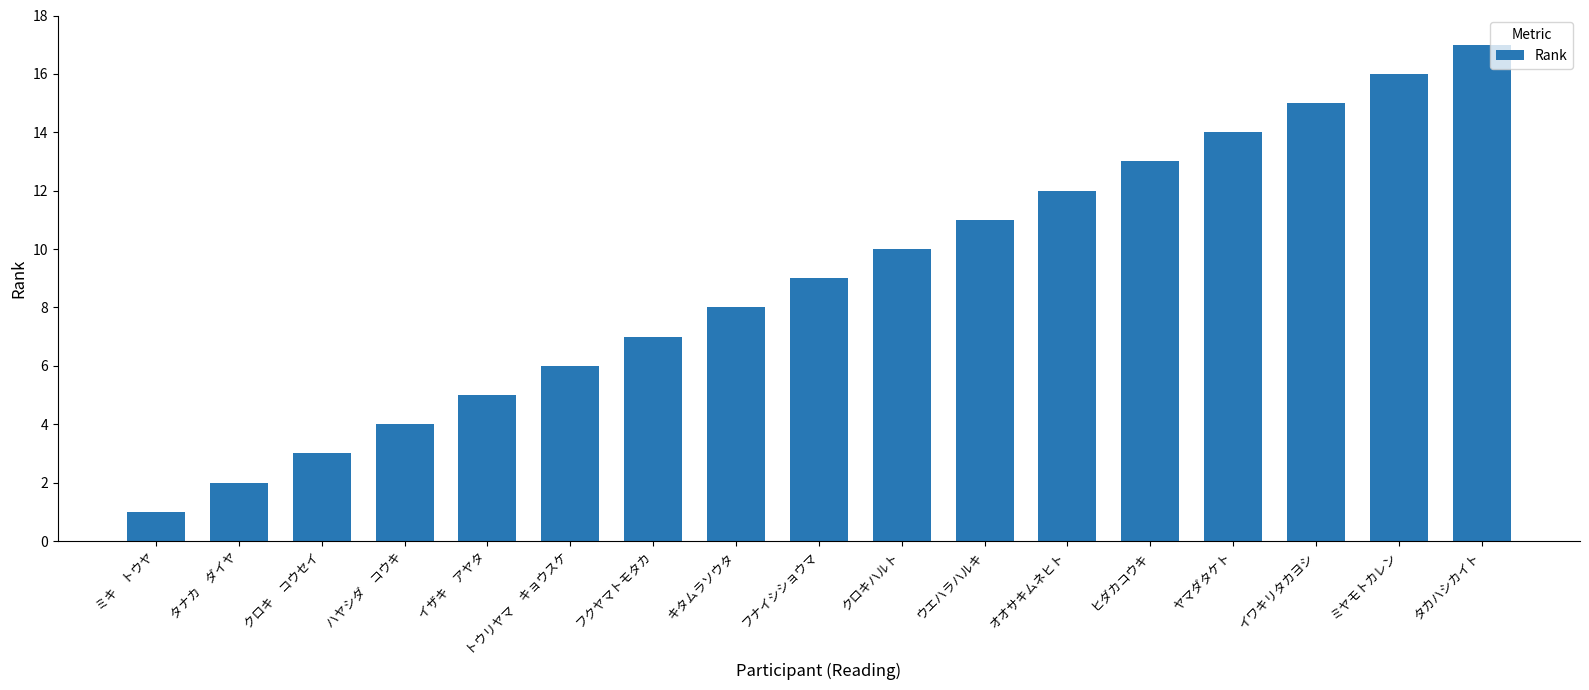

What is the change in value from ミキ　トウヤ to フナイシショウマ?

+8